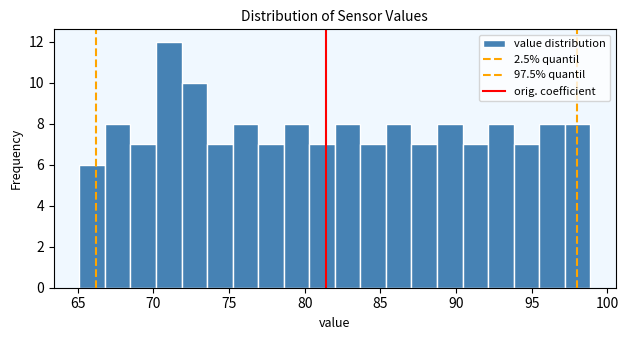

Around what value on the x-axis is the tallest bar? Give the approximate position of its centre, as read against the axis.

71.0